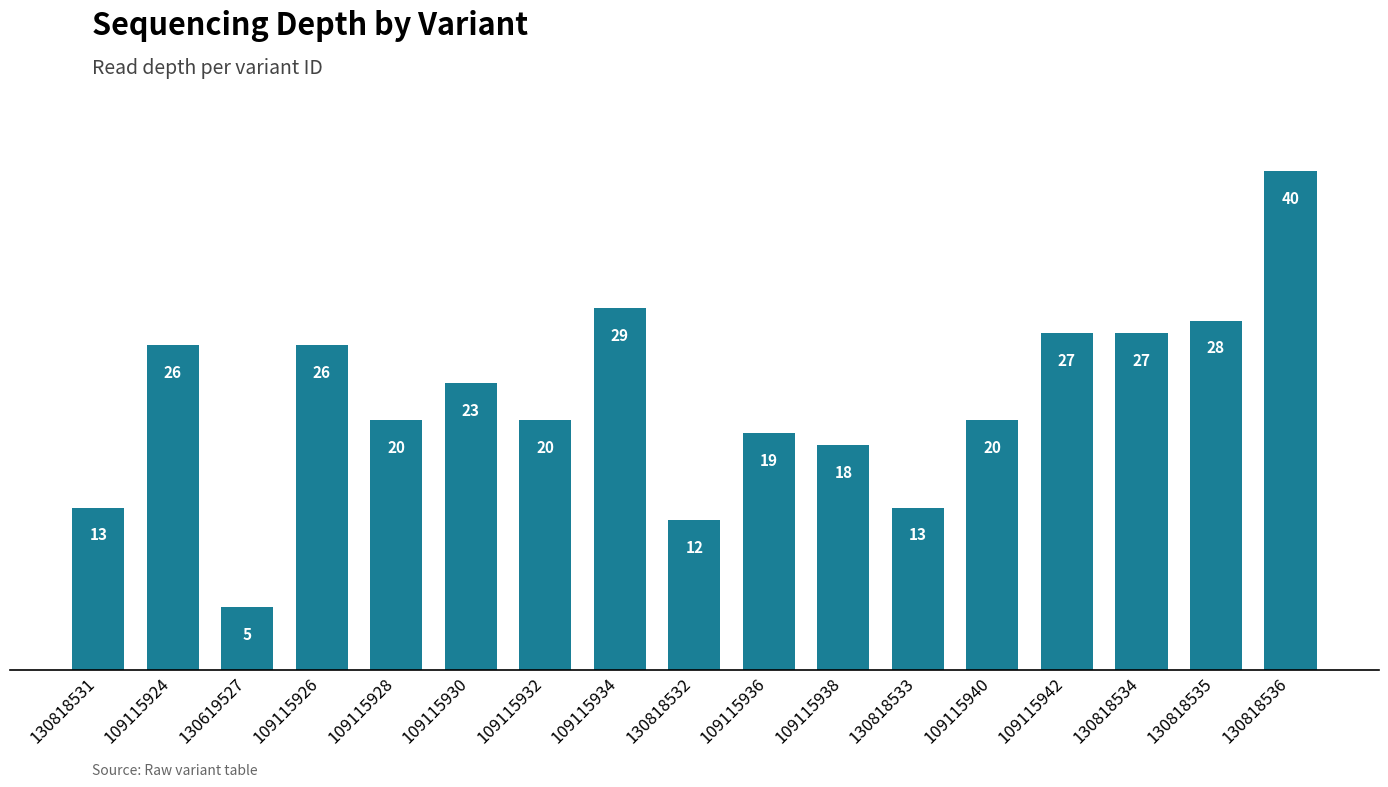

What is the difference between the values at 109115940 and 109115942?

7